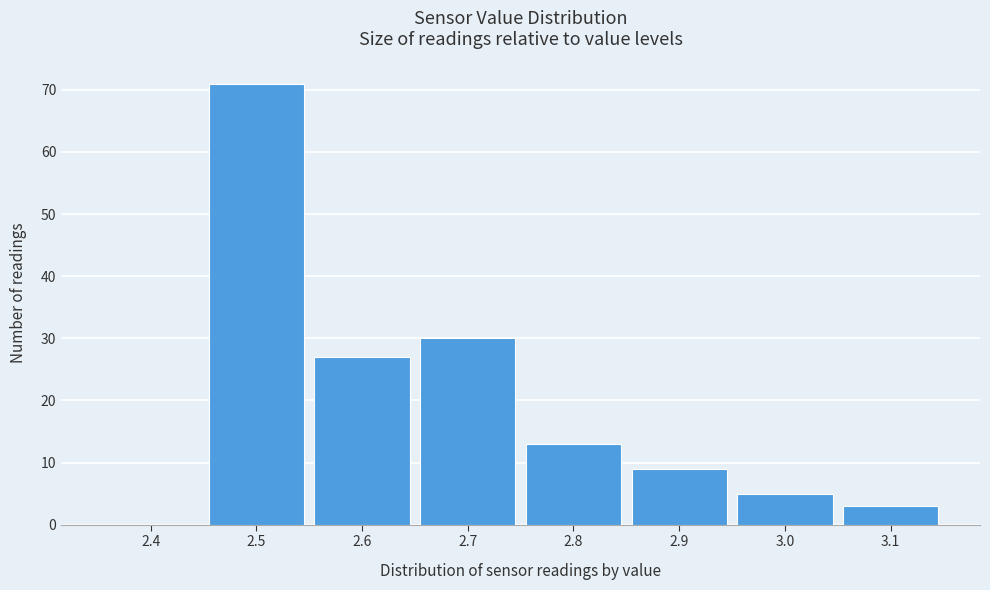

Reading left to right, what are all the values shown in this chart?

2.4=0	2.5=71	2.6=27	2.7=30	2.8=13	2.9=9	3.0=5	3.1=3